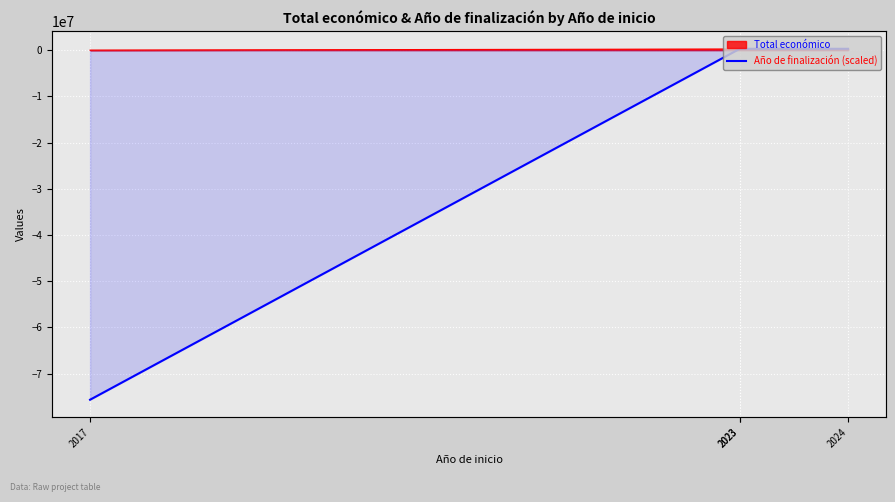

True or false: the data has more than 1 interior local peaks.

False